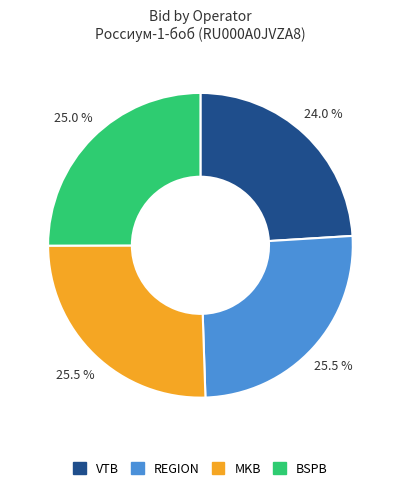

Does MKB represent more than half of the total?

No